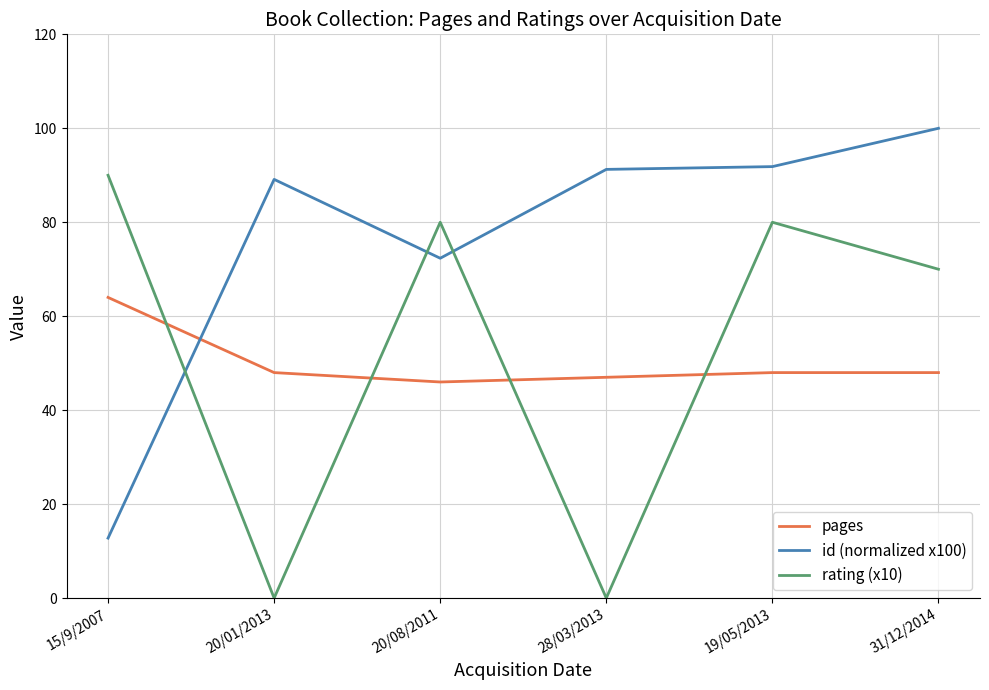

At which category does id (normalized x100) reach its first local peak?

20/01/2013